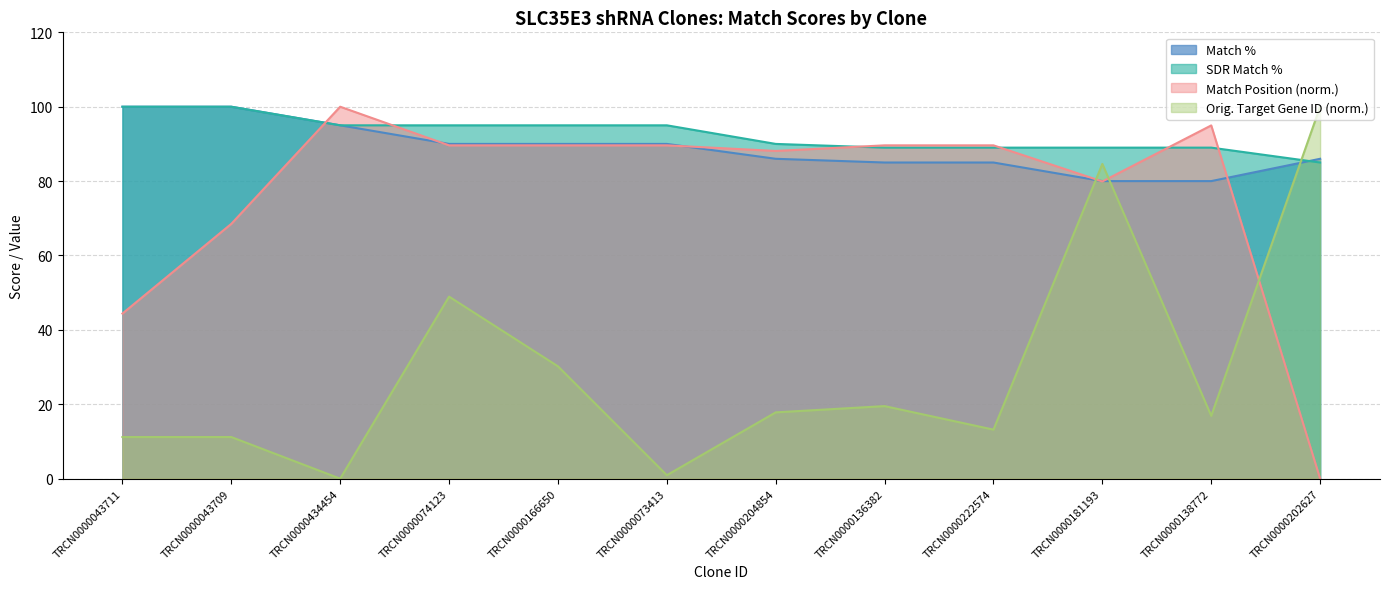

Reading left to right, what are all the values shown in this chart?

Match %: 100.0	100.0	95.0	90.0	90.0	90.0	86.0	85.0	85.0	80.0	80.0	86.0
SDR Match %: 100.0	100.0	95.0	95.0	95.0	95.0	90.0	89.0	89.0	89.0	89.0	85.0
Match Position: 44.4	68.5	100.0	89.6	89.6	89.6	88.1	89.6	89.6	79.9	95.0	0.0
Orig. Target Gene ID (scaled): 11.2	11.2	0.0	48.9	30.2	0.9	17.8	19.5	13.2	84.6	16.9	100.0